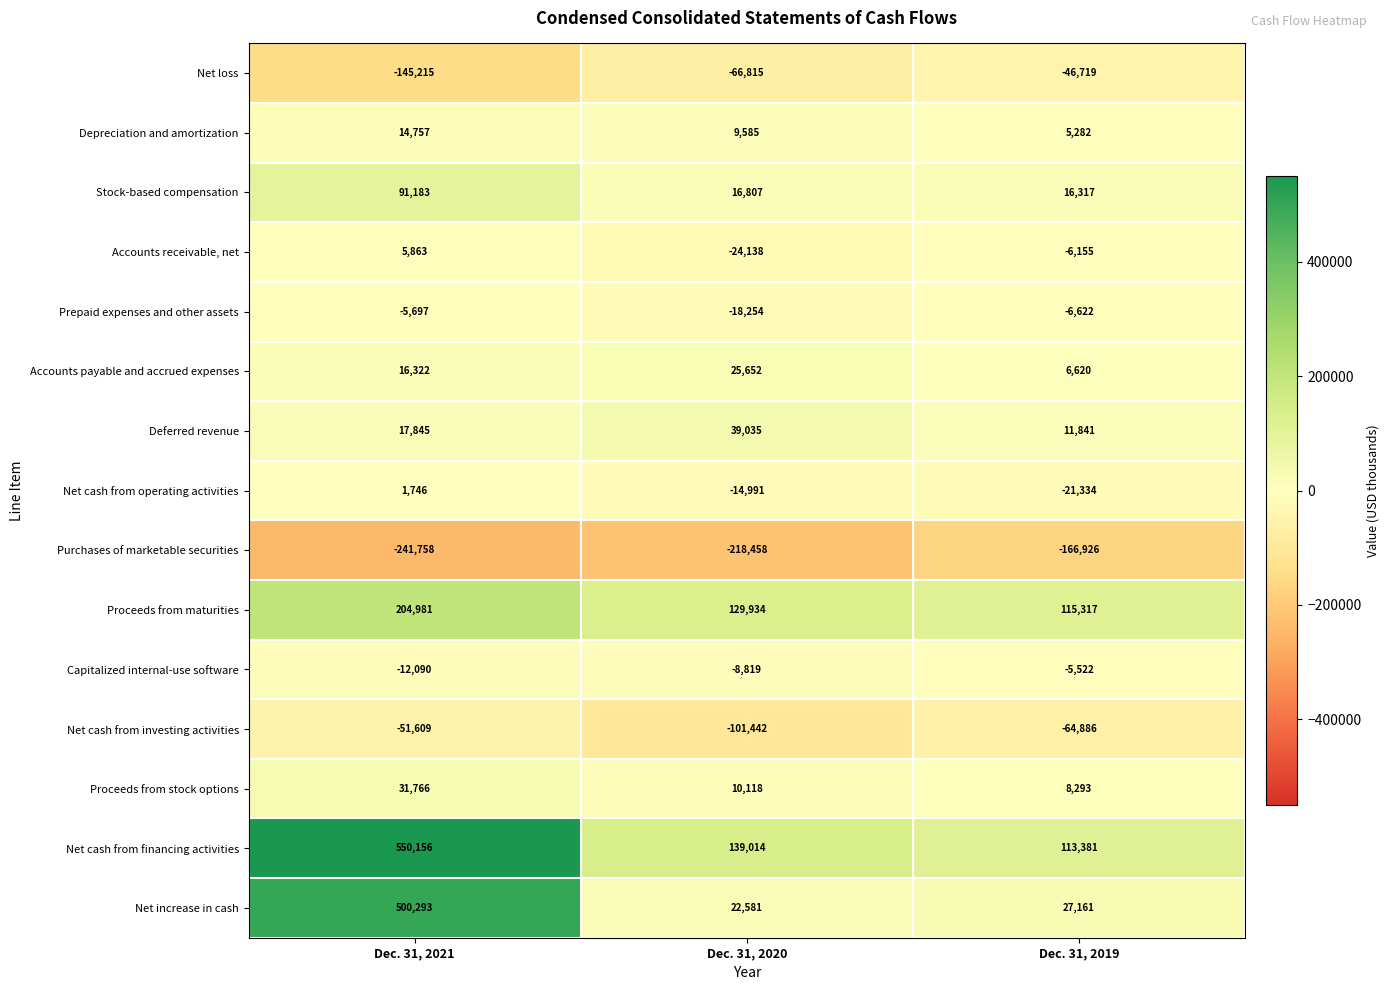

Which category has the highest value in the Net cash from investing activities series?

Dec. 31, 2021